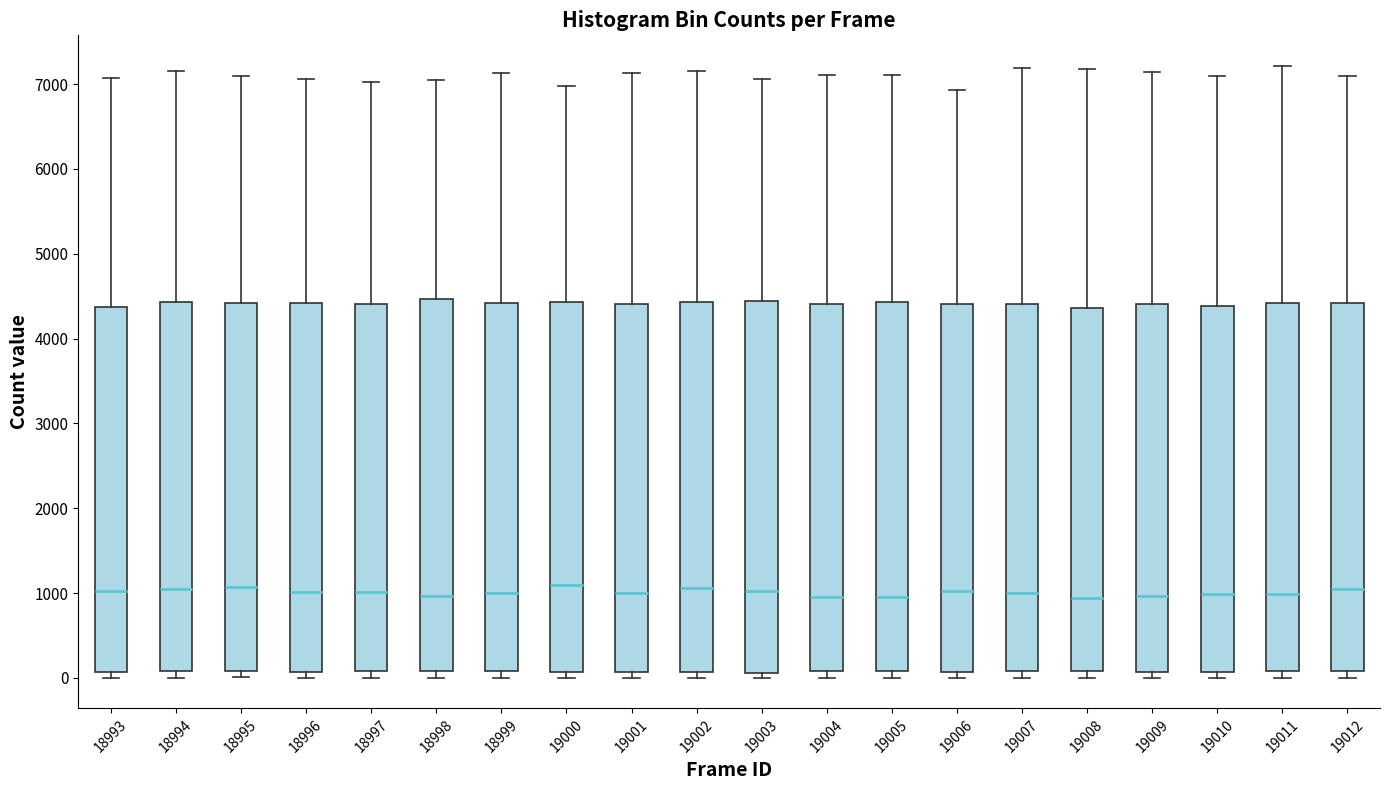

Reading left to right, transcribe this box plot: for each box, give where its median line is, the range the box spans, and where its two whiskers end, as read against the y-axis. The values are not printed on the chart, so give them approximately, as read against the axis.

18993: median 1000, box 100 to 4400, whiskers 0 to 7100
18994: median 1000, box 100 to 4400, whiskers 0 to 7200
18995: median 1100, box 100 to 4400, whiskers 0 to 7100
18996: median 1000, box 100 to 4400, whiskers 0 to 7100
18997: median 1000, box 100 to 4400, whiskers 0 to 7000
18998: median 1000, box 100 to 4500, whiskers 0 to 7000
18999: median 1000, box 100 to 4400, whiskers 0 to 7100
19000: median 1100, box 100 to 4400, whiskers 0 to 7000
19001: median 1000, box 100 to 4400, whiskers 0 to 7100
19002: median 1100, box 100 to 4400, whiskers 0 to 7200
19003: median 1000, box 100 to 4400, whiskers 0 to 7100
19004: median 1000, box 100 to 4400, whiskers 0 to 7100
19005: median 1000, box 100 to 4400, whiskers 0 to 7100
19006: median 1000, box 100 to 4400, whiskers 0 to 6900
19007: median 1000, box 100 to 4400, whiskers 0 to 7200
19008: median 900, box 100 to 4400, whiskers 0 to 7200
19009: median 1000, box 100 to 4400, whiskers 0 to 7100
19010: median 1000, box 100 to 4400, whiskers 0 to 7100
19011: median 1000, box 100 to 4400, whiskers 0 to 7200
19012: median 1000, box 100 to 4400, whiskers 0 to 7100